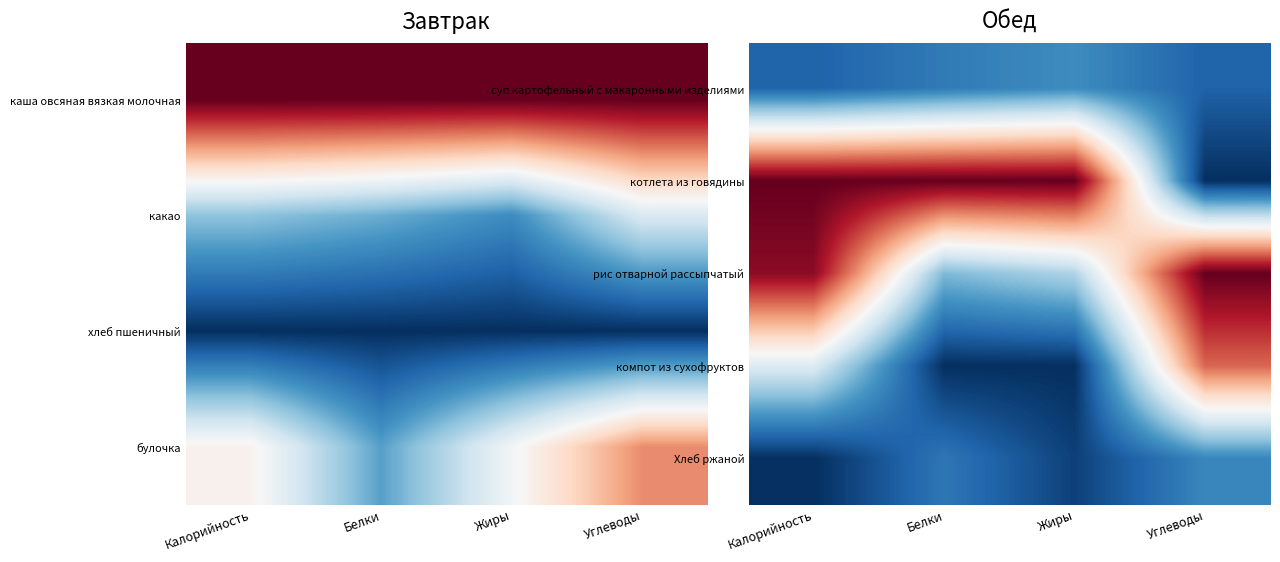

At which label does рис отварной рассыпчатый reach its peak?

Углеводы